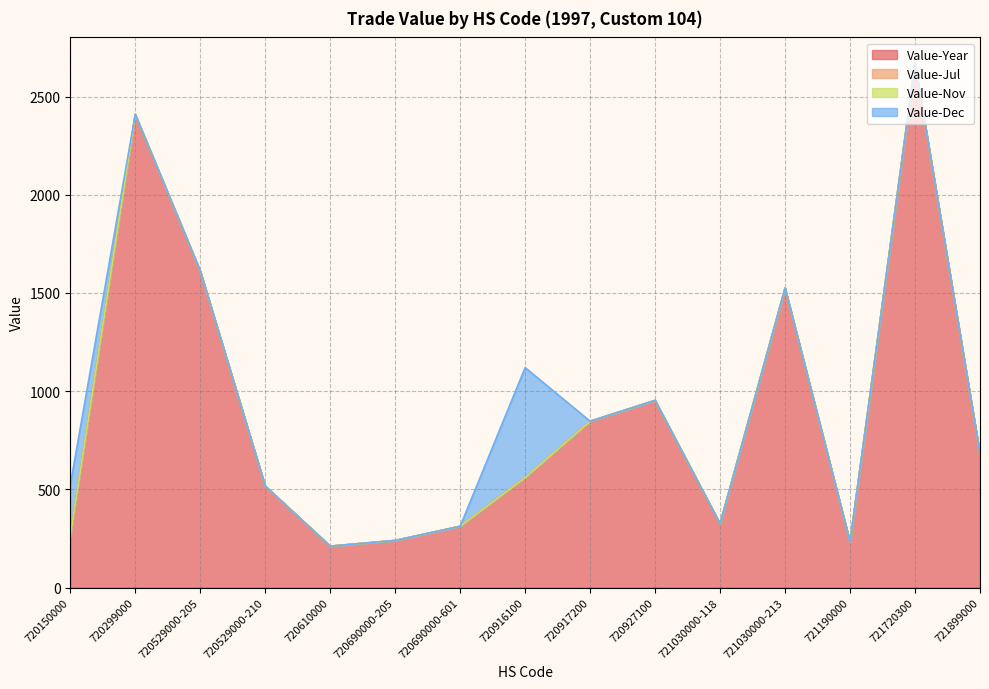

Between 721030000-213 and 721190000, which series saw the biggest shift?

Value-Year